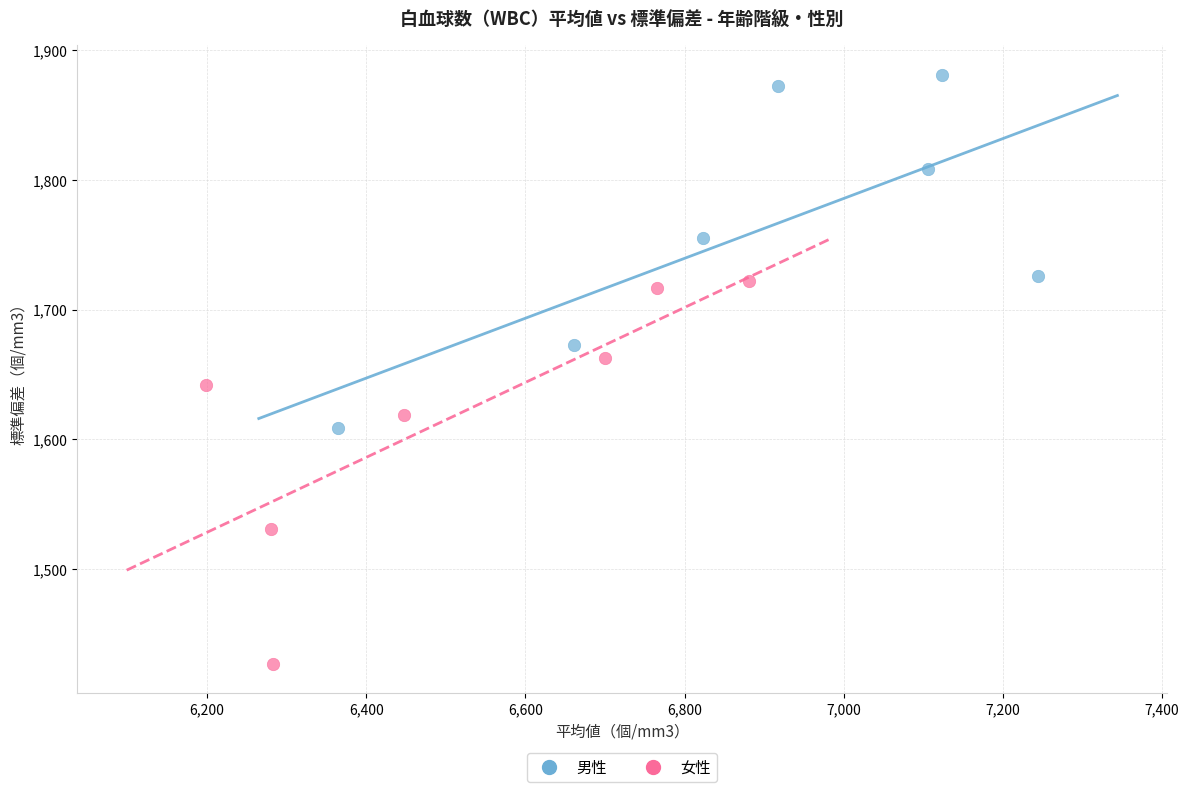

Which series reaches the minimum Y coordinate?

女性